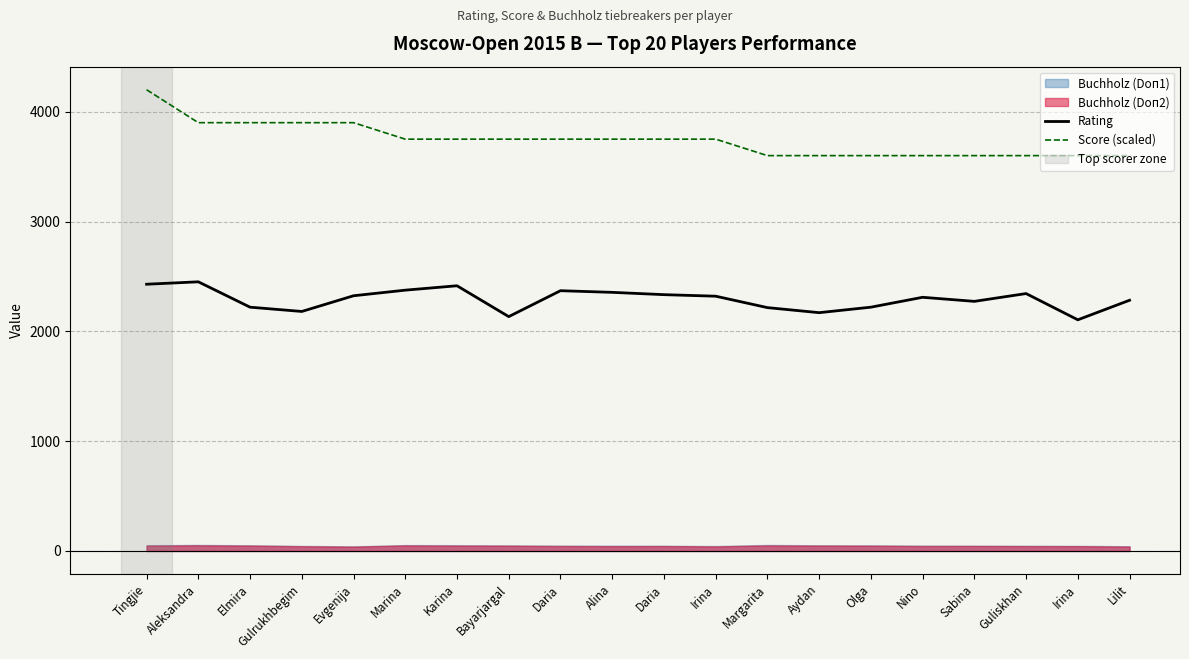

Reading right to left, transcribe all the data shown in this chart.

Rating: 2283	2105	2344	2273	2310	2220	2170	2216	2320	2334	2355	2370	2134	2415	2375	2324	2181	2220	2451	2429
Score (scaled): 3600	3600	3600	3600	3600	3600	3600	3600	3750	3750	3750	3750	3750	3750	3750	3900	3900	3900	3900	4200